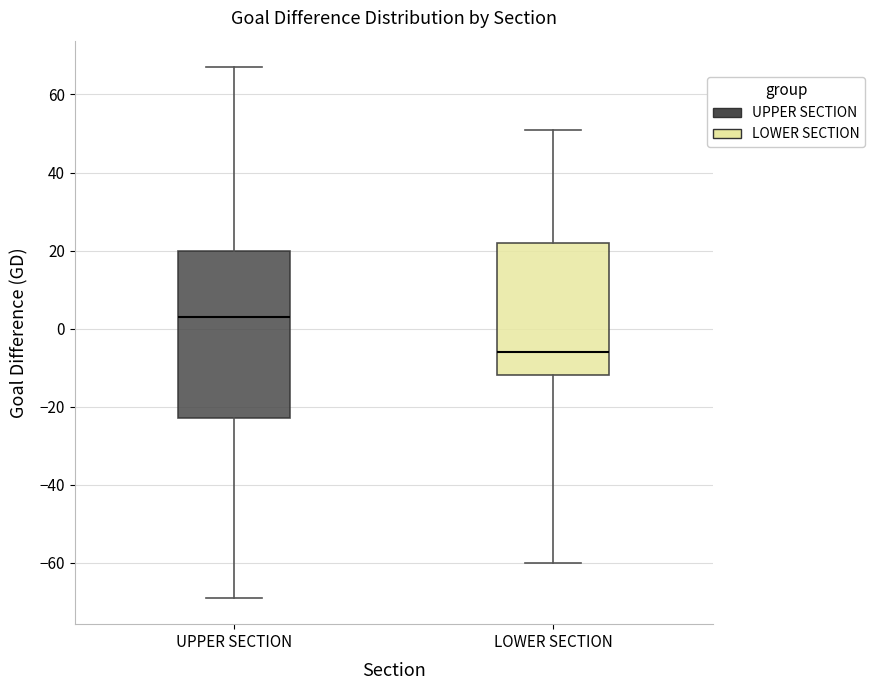

Where does the median line of the box for UPPER SECTION sit on the y-axis? The values are not printed on the chart, so give them approximately, as read against the axis.

4